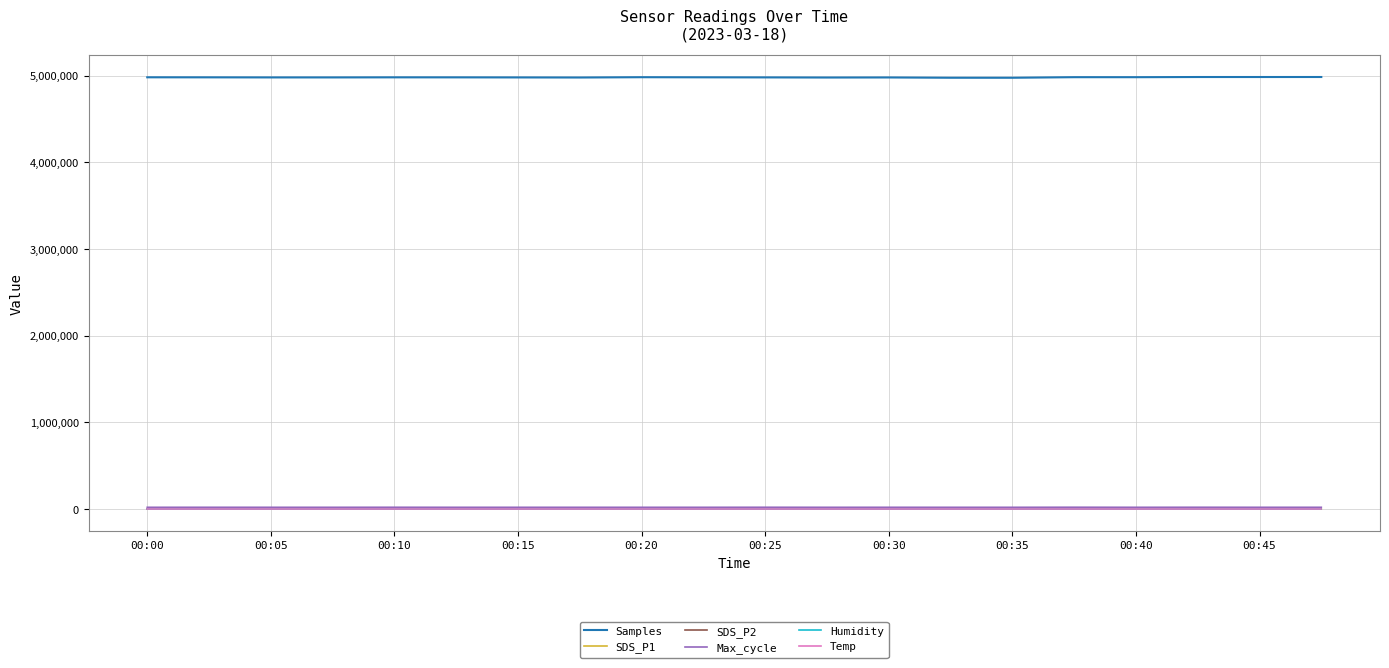

True or false: Temp and Samples cross at least once.

False